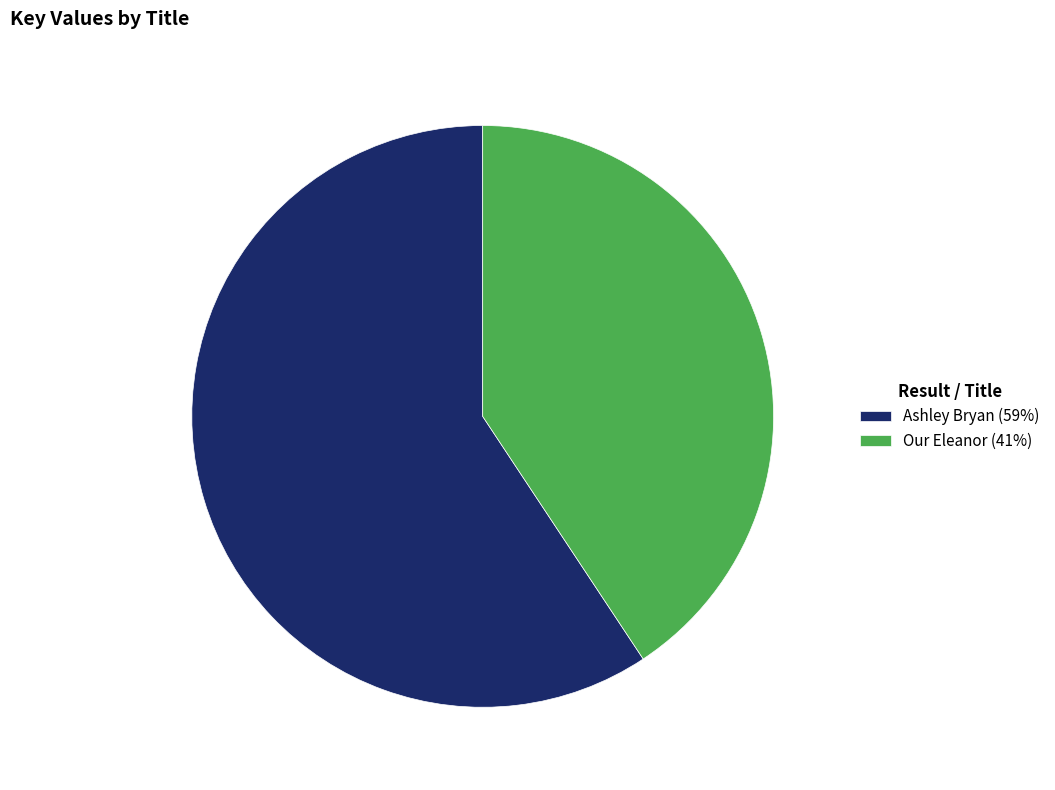

Is it true that Our Eleanor (41%) is 41% of the pie?

True